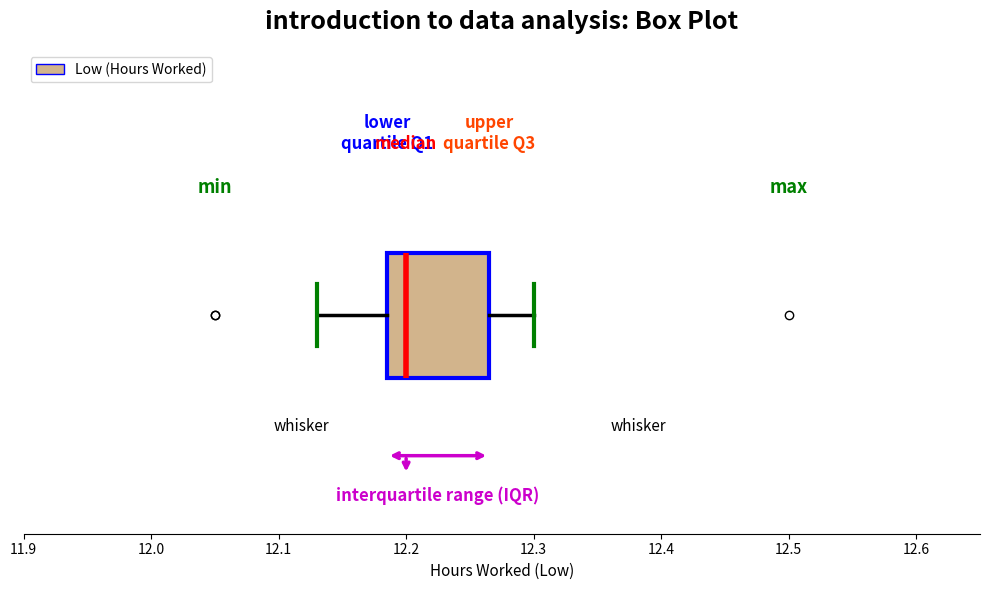

Where is the right edge of the box on the x-axis? The values are not printed on the chart, so give them approximately, as read against the axis.

12.27